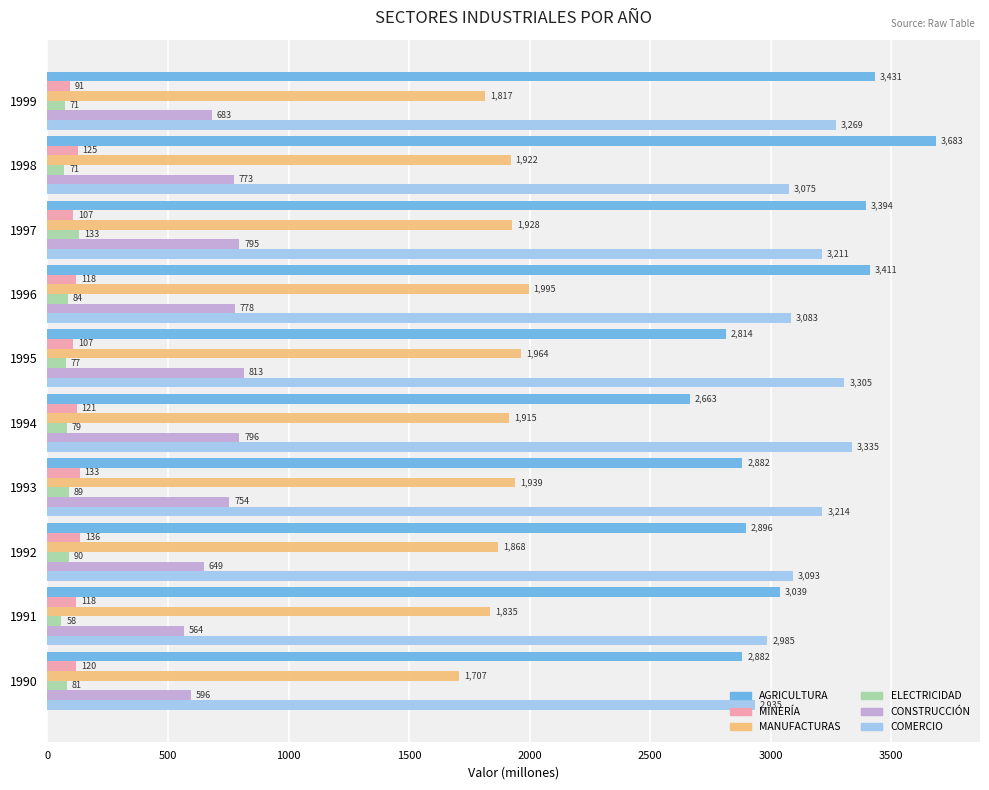

Rank the series by their maximum value, from lowest to highest.

ELECTRICIDAD, MINERÍA, CONSTRUCCIÓN, MANUFACTURAS, COMERCIO, AGRICULTURA